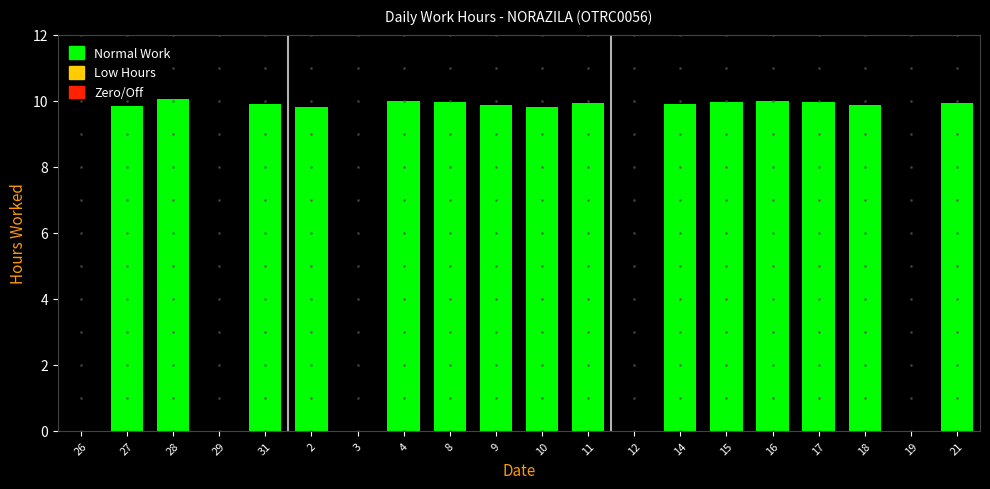

Which has a higher value, 8 or 19?

8